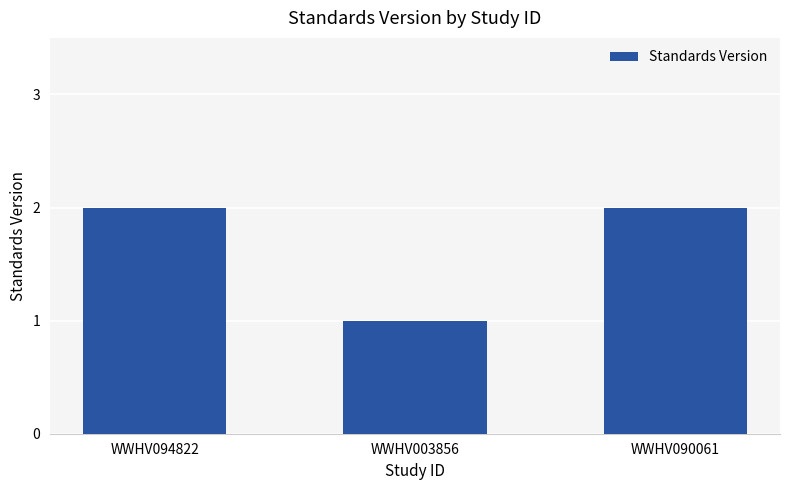

Reading left to right, transcribe all the data shown in this chart.

WWHV094822=2	WWHV003856=1	WWHV090061=2